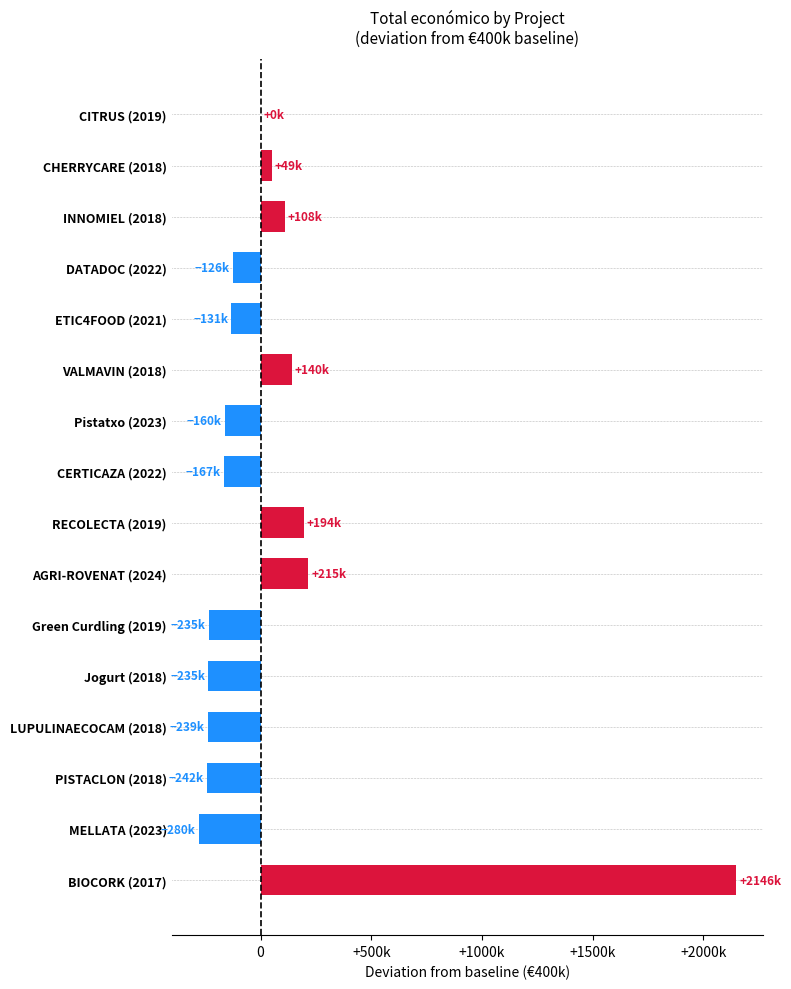

The chart shows a value of 165000 at Green Curdling (2019). True or false?

True